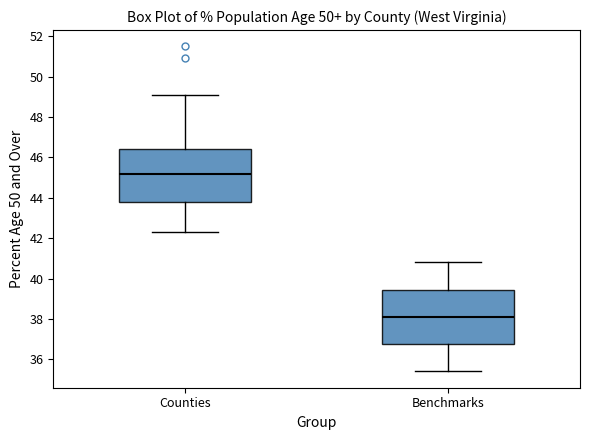

Which box has the lowest median line?

Benchmarks